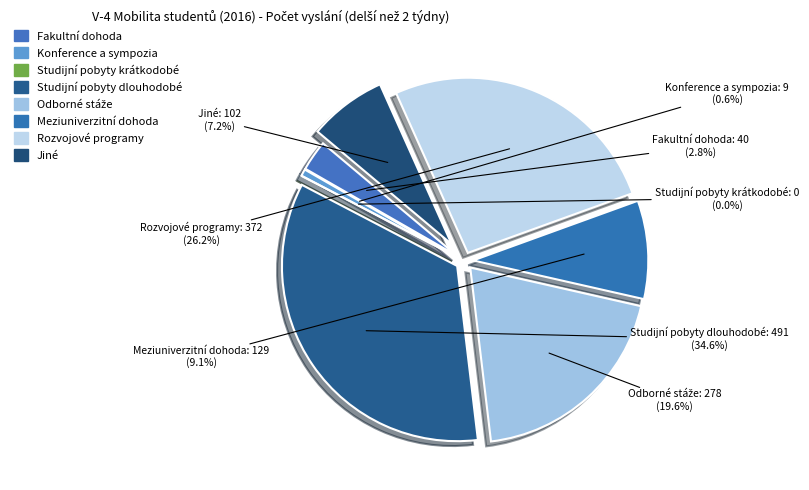

What percentage is NOT represented by Fakultní dohoda?

97.2%